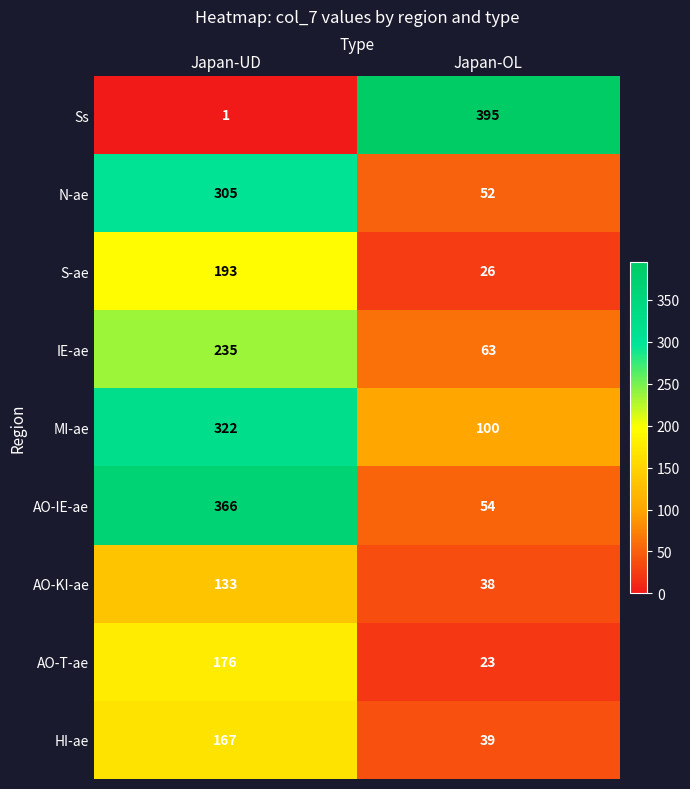

What is the difference between the highest and lowest values at Japan-UD?

365